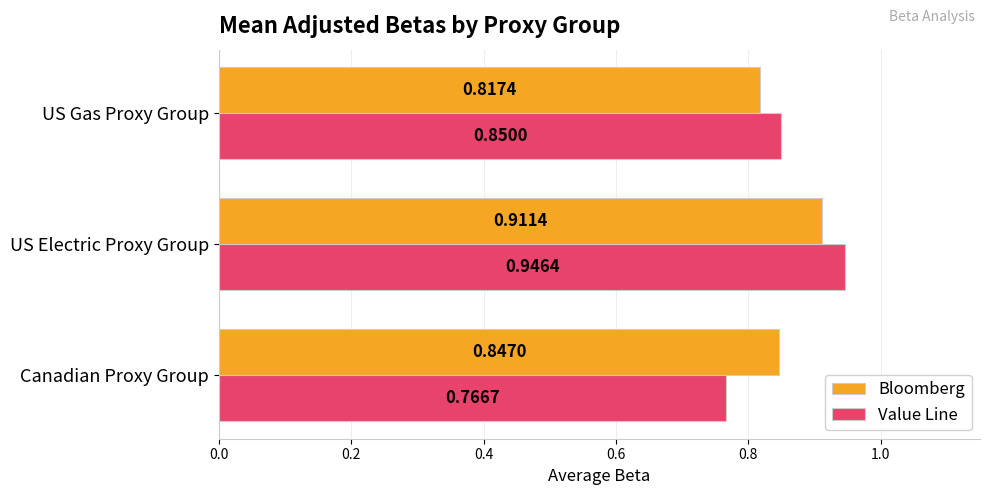

Which category has the lowest value in the Value Line series?

Canadian Proxy Group